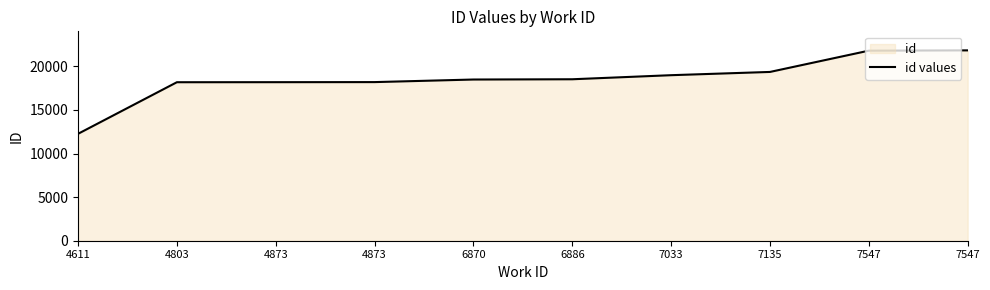

What is the change in value from 4611 to 6886?

+6259